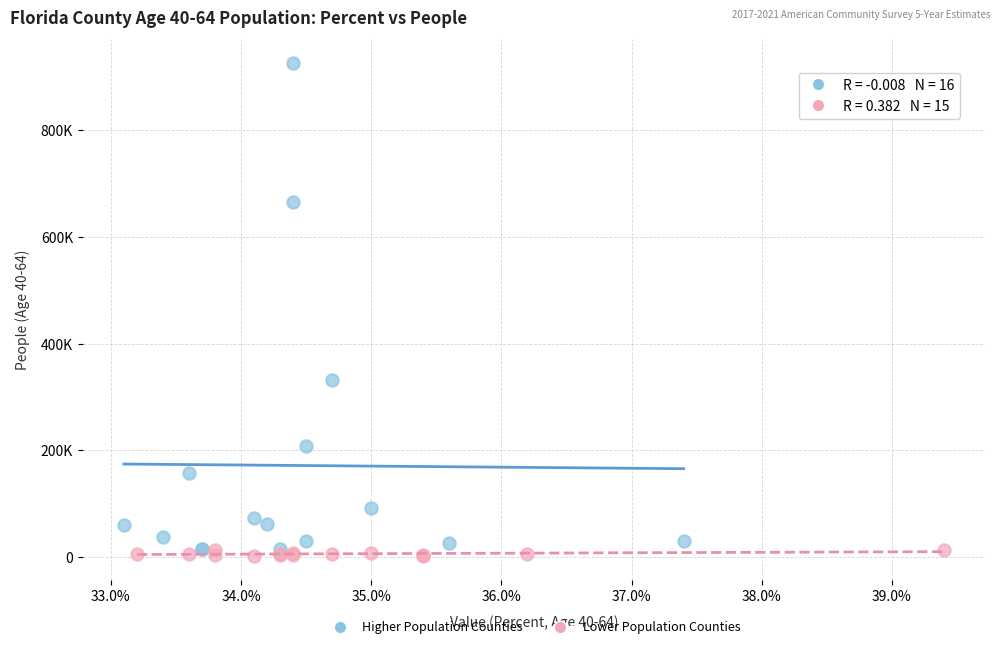

What are all the series names shown in the legend?

Higher Population Counties, Lower Population Counties